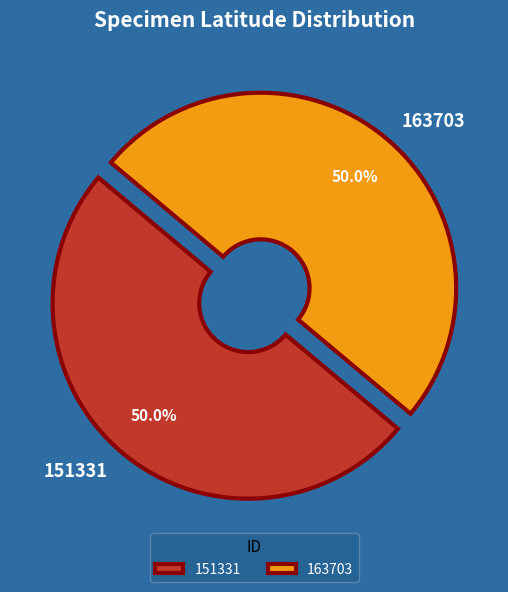

The 163703 slice represents 42% of the pie. True or false?

False